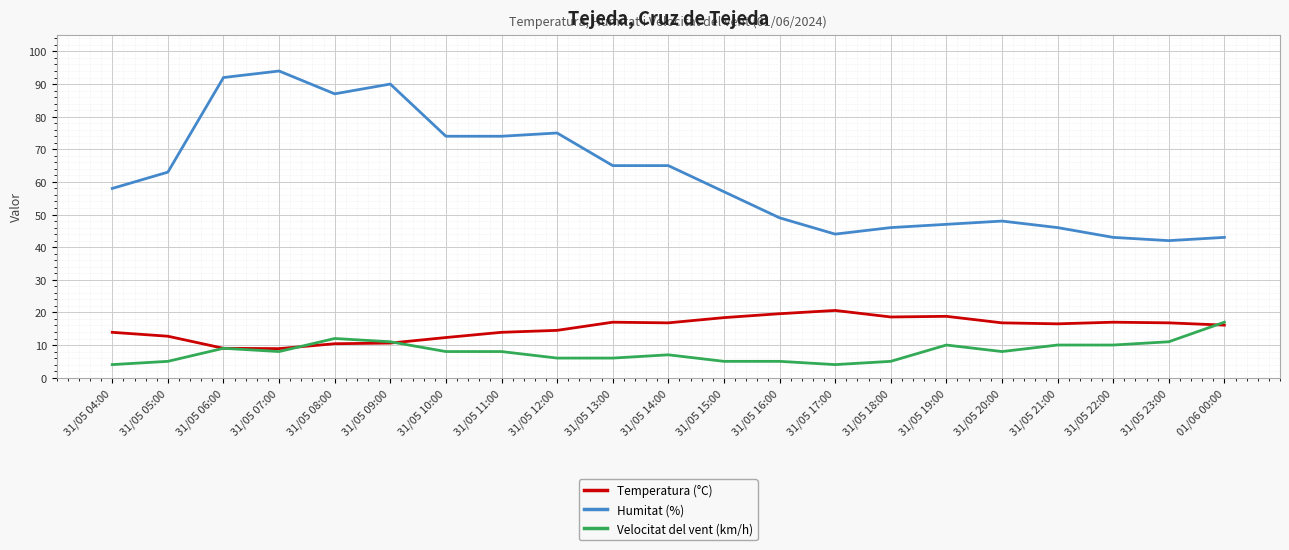

What is the approximate value of Humitat (%) at 31/05 19:00?

47.0